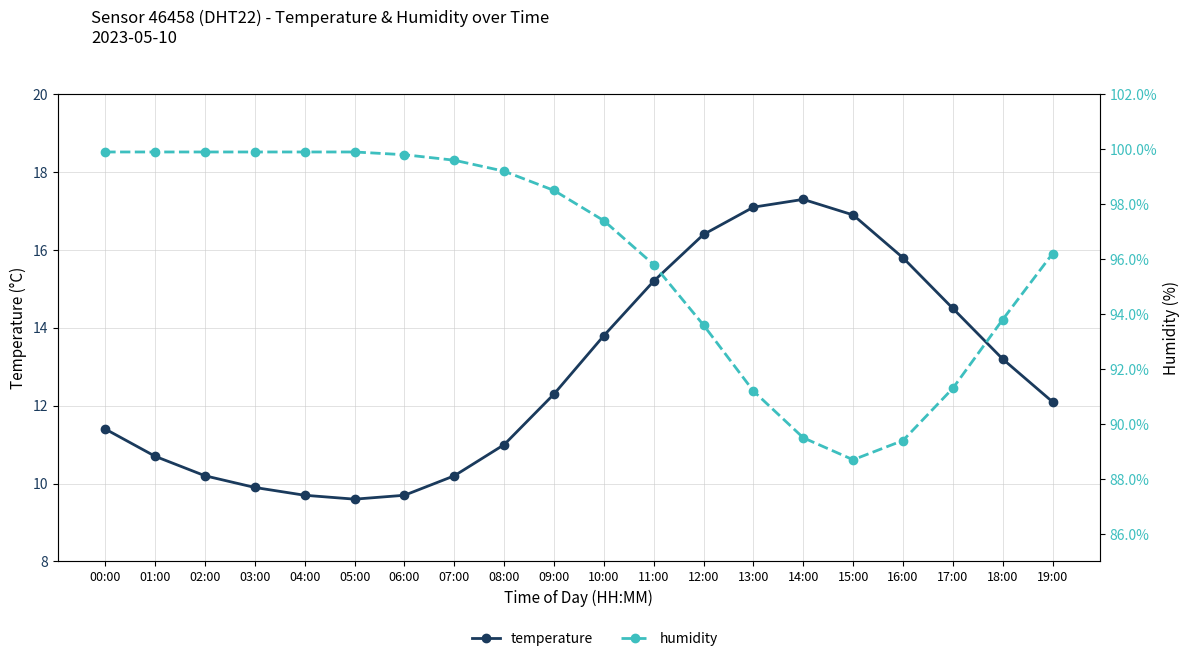

At which category is the sum across all series the highest?

00:00